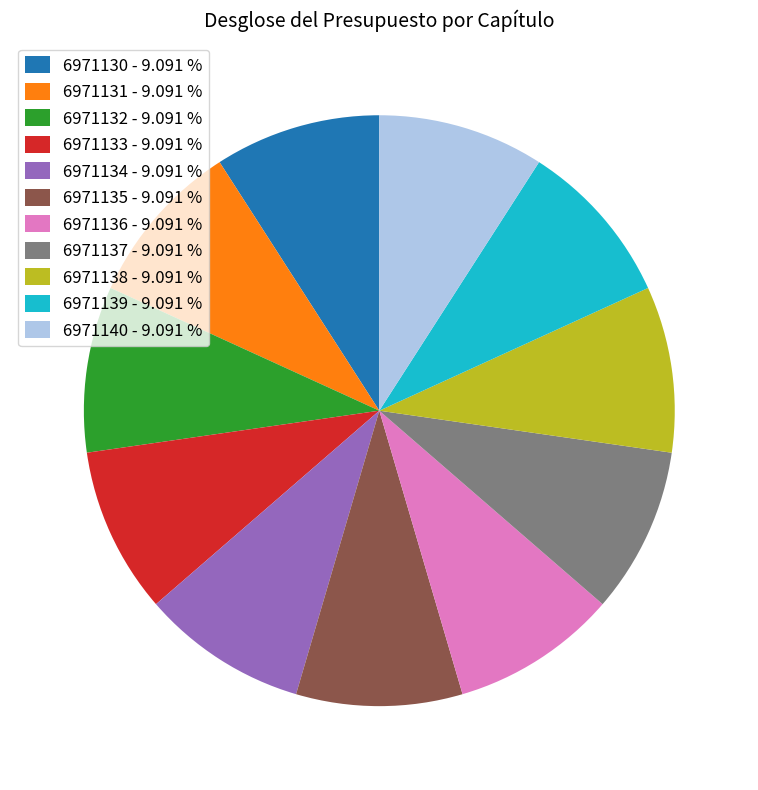

Combined, do 6971138 - 9.091 % and 6971139 - 9.091 % account for over 50%?

No